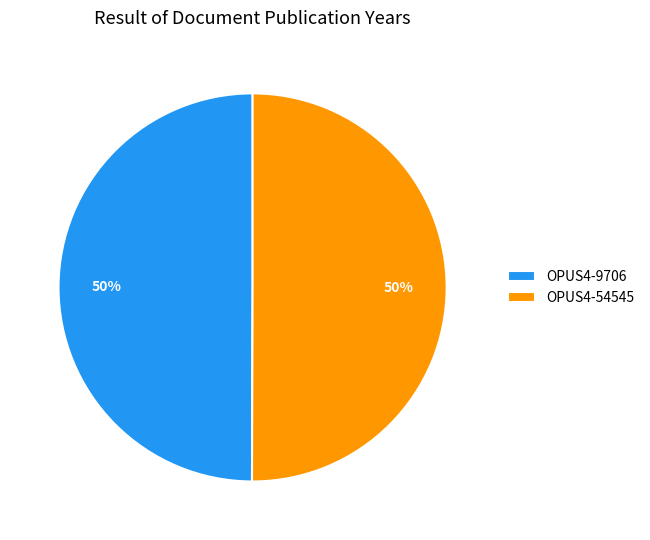

Is the sum of OPUS4-54545 and OPUS4-9706 greater than half?

Yes